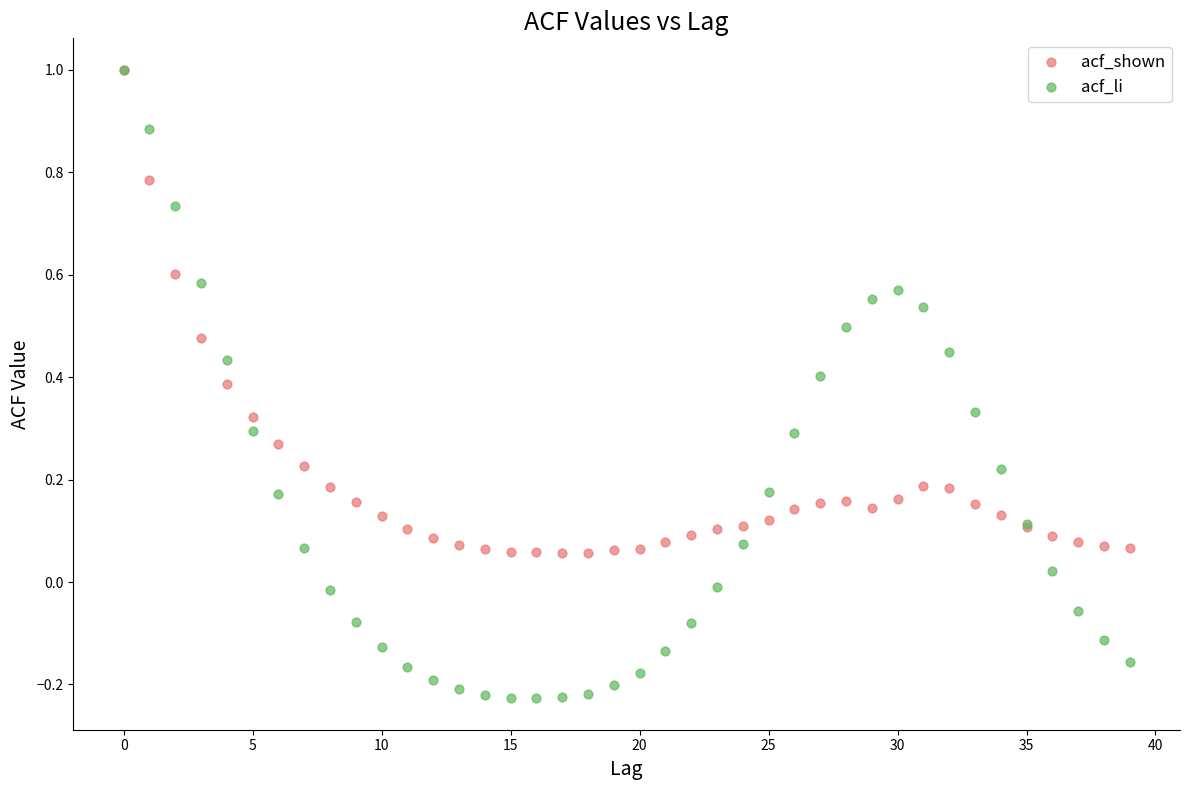

What are all the series names shown in the legend?

acf_shown, acf_li